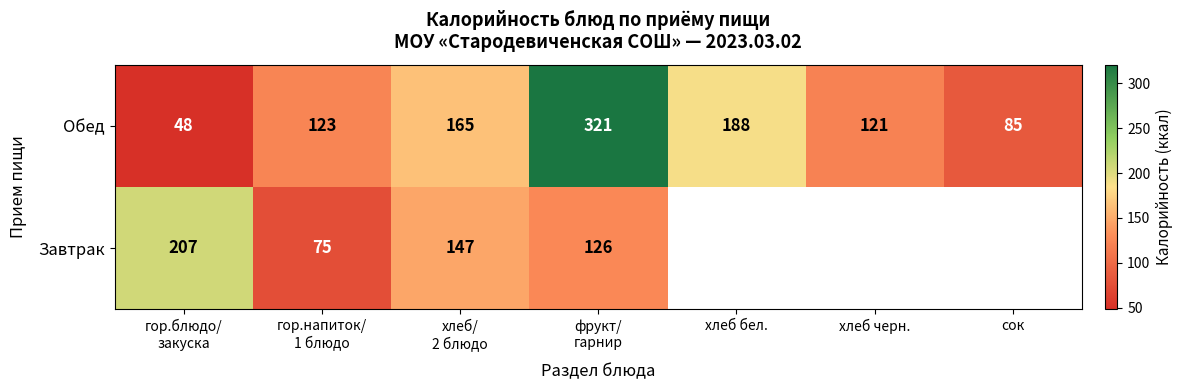

Where is Обед nearest to the value 184?

хлеб бел.